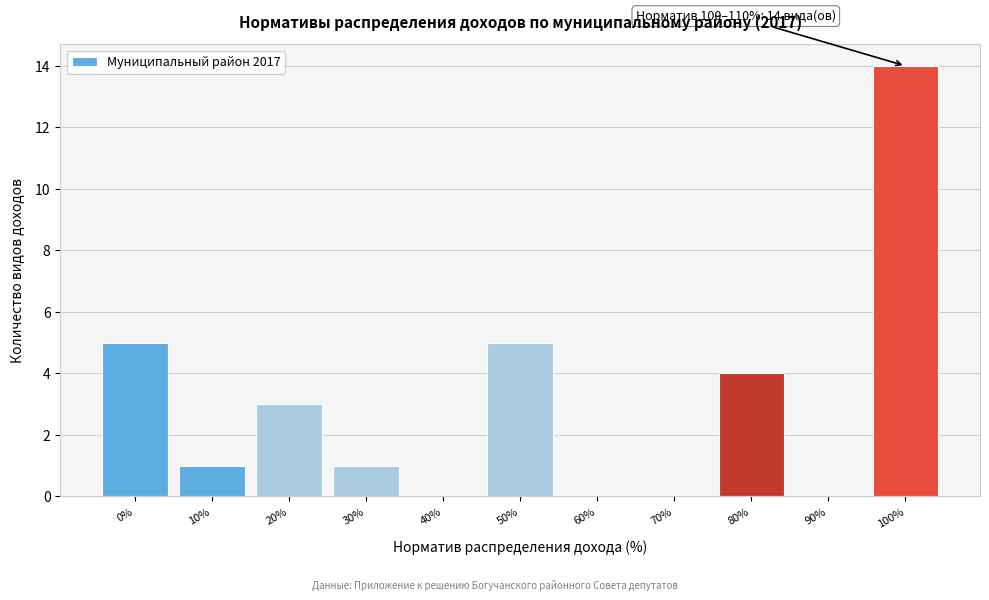

Reading right to left, list all the values displayed in this chart.

100%=14	90%=0	80%=4	70%=0	60%=0	50%=5	40%=0	30%=1	20%=3	10%=1	0%=5